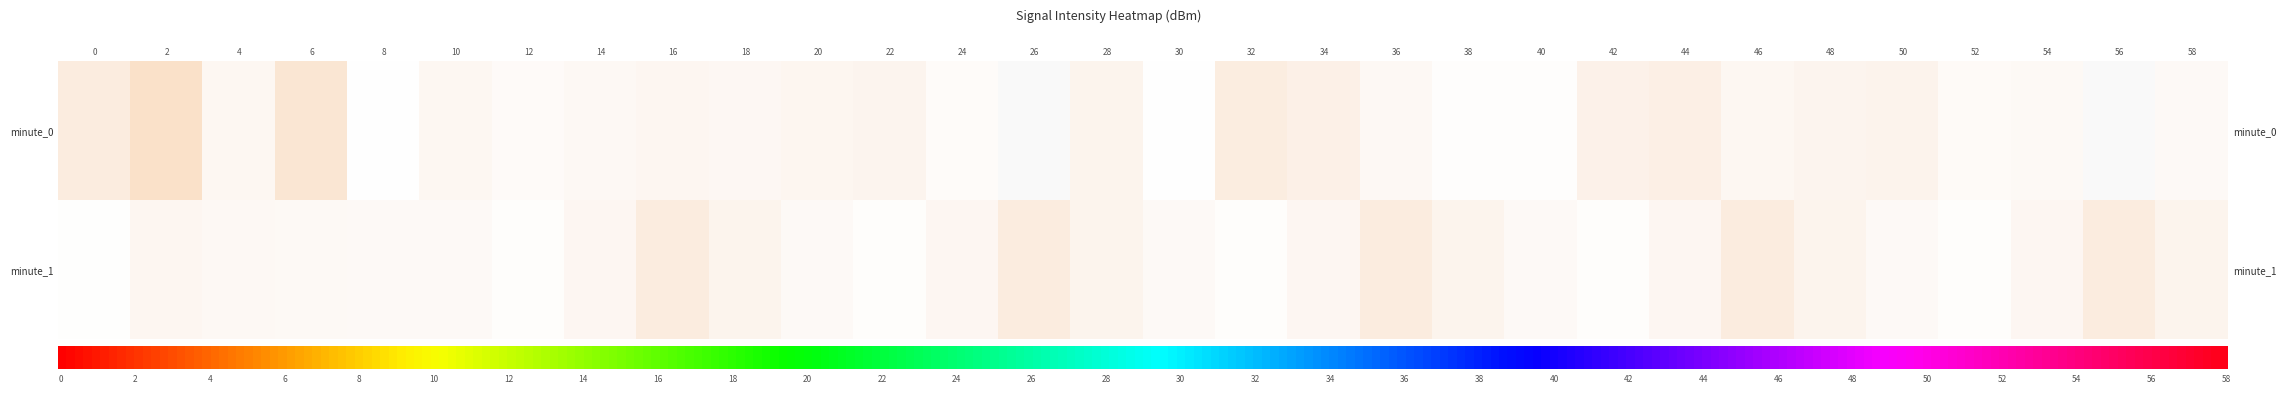

What is the approximate value of 1 at 22?

-125.5